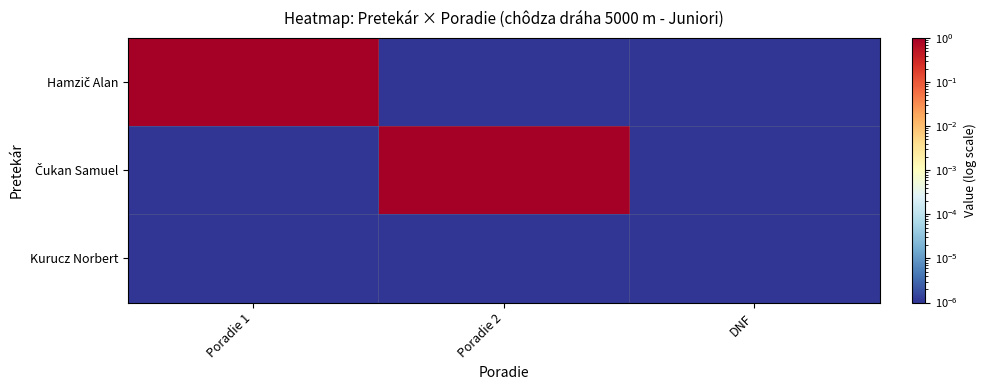

Which series has the widest spread of values?

Hamzič Alan